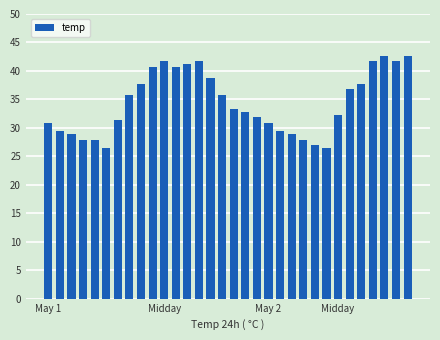

What is the greatest value displayed?

42.6